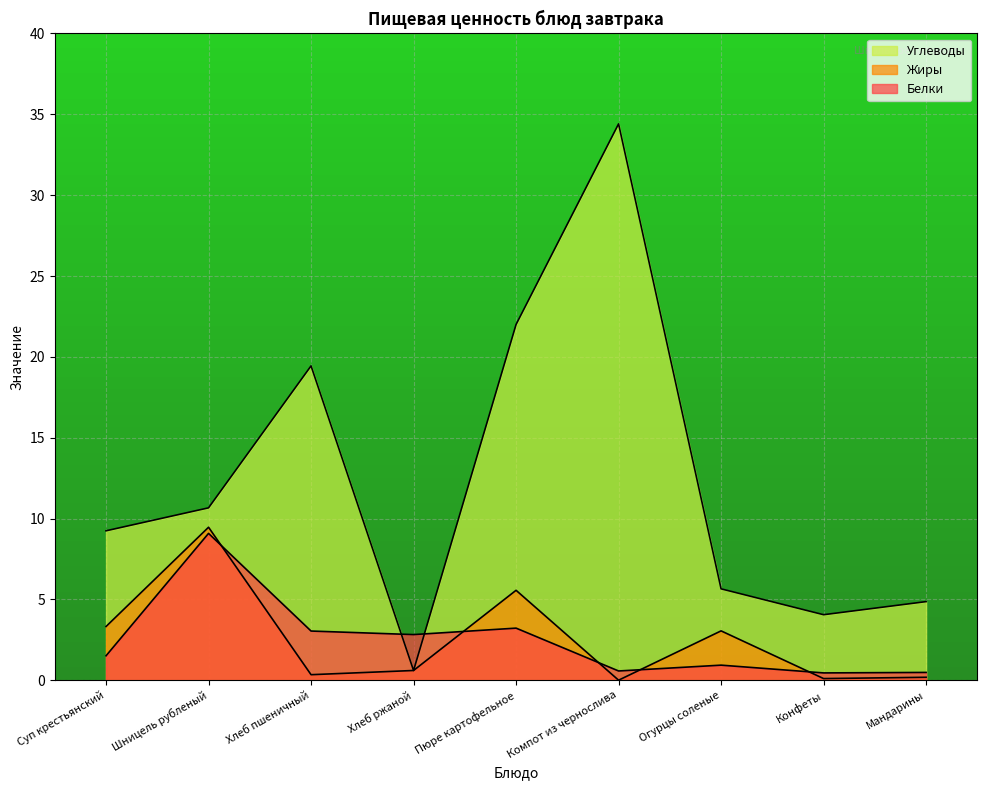

How many data points in Белки are less than 1?

4